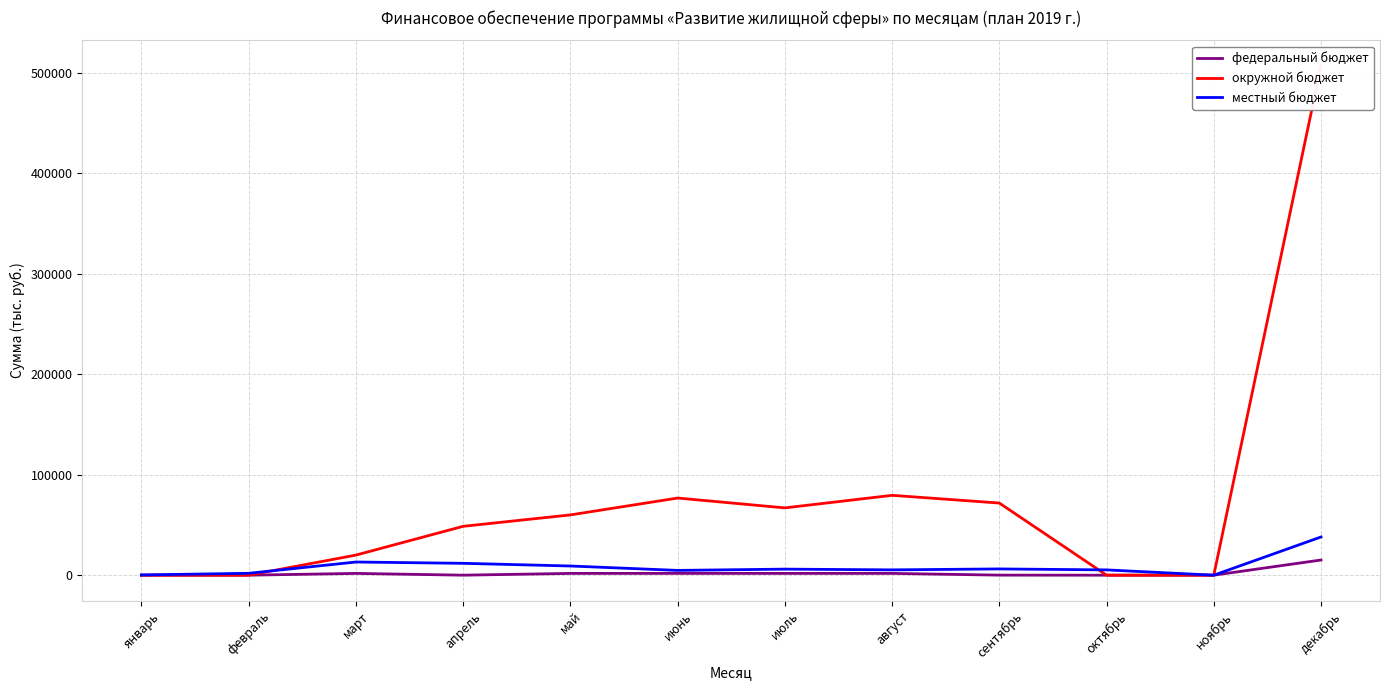

What is the total value across all series at октябрь?

5264.4